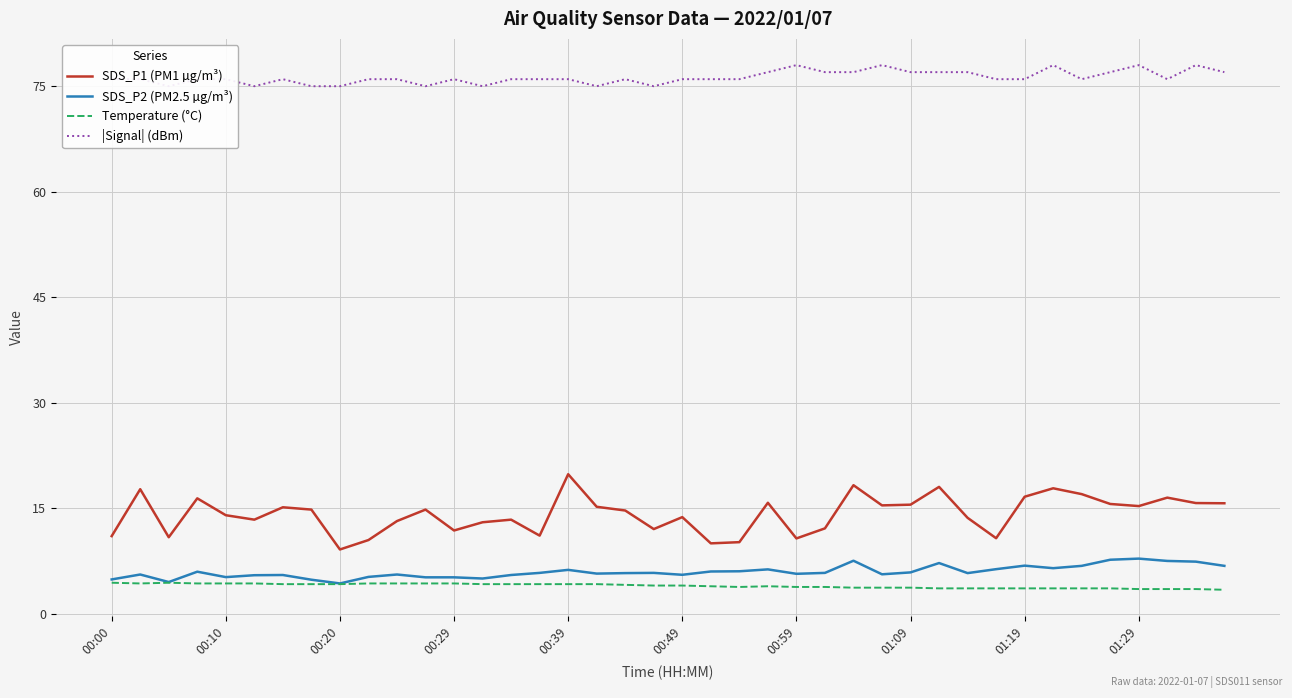

Reading right to left, extract all data points from this chart.

SDS_P1 (PM1 µg/m³): 15.7	15.7	16.5	15.3	15.6	17.0	17.8	16.6	10.7	13.6	18.0	15.5	15.4	18.3	12.1	10.7	15.8	10.2	10.0	13.7	12.0	14.7	15.2	19.8	11.1	13.4	13.0	11.8	14.8	13.2	10.5	9.1	14.8	15.1	13.4	14.0	16.4	10.9	17.7	11.0
SDS_P2 (PM2.5 µg/m³): 6.8	7.4	7.5	7.8	7.7	6.8	6.5	6.8	6.3	5.8	7.2	5.9	5.6	7.5	5.8	5.7	6.3	6.0	6.0	5.5	5.8	5.8	5.7	6.2	5.8	5.5	5.0	5.2	5.2	5.6	5.2	4.3	4.8	5.5	5.5	5.2	6.0	4.5	5.6	4.9
Temperature (°C): 3.4	3.5	3.5	3.5	3.6	3.6	3.6	3.6	3.6	3.6	3.6	3.7	3.7	3.7	3.8	3.8	3.9	3.8	3.9	4.0	4.0	4.1	4.2	4.2	4.2	4.2	4.2	4.3	4.3	4.3	4.3	4.2	4.2	4.2	4.3	4.3	4.3	4.4	4.3	4.4
|Signal| (dBm): 77.0	78.0	76.0	78.0	77.0	76.0	78.0	76.0	76.0	77.0	77.0	77.0	78.0	77.0	77.0	78.0	77.0	76.0	76.0	76.0	75.0	76.0	75.0	76.0	76.0	76.0	75.0	76.0	75.0	76.0	76.0	75.0	75.0	76.0	75.0	76.0	76.0	75.0	76.0	76.0